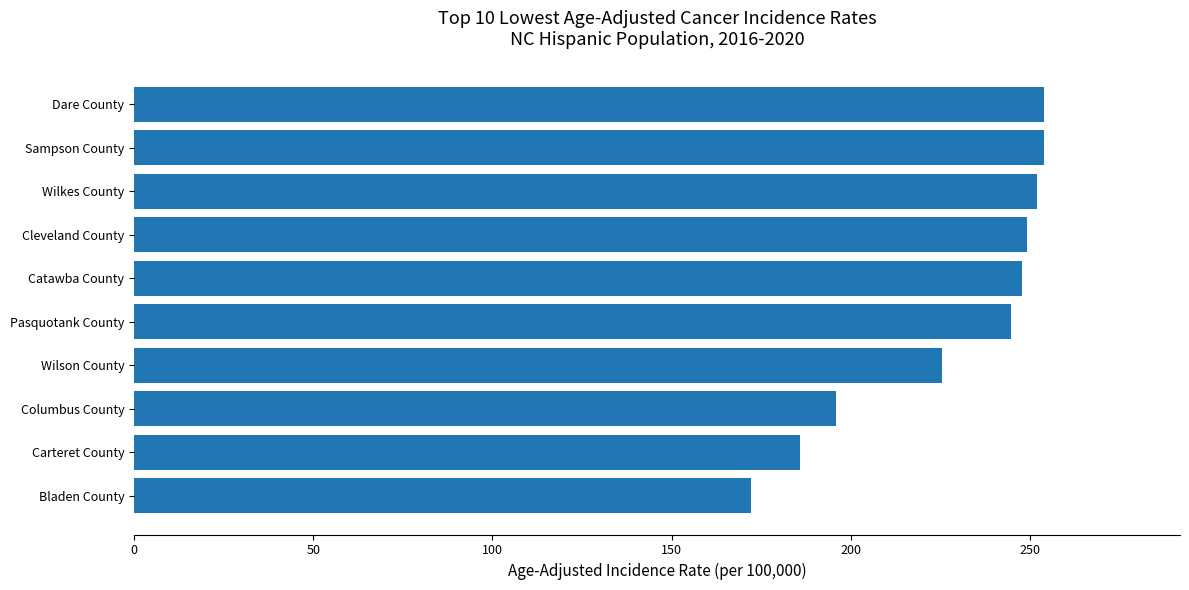

Is it true that the value at Columbus County is 330.3?

False